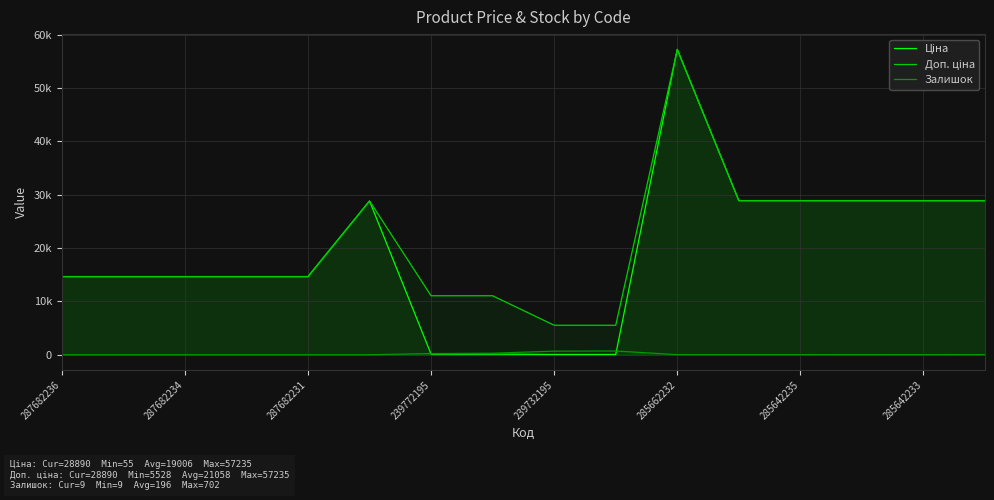

Reading left to right, extract all data points from this chart.

Ціна: 14649.6	14649.6	14649.6	14649.6	14649.6	28821.8	110.5	110.5	55.3	55.3	57235.5	28890.3	28890.3	28890.3	28890.3	28890.3
Доп. ціна: 14649.6	14649.6	14649.6	14649.6	14649.6	28821.8	11055.0	11055.0	5528.0	5528.0	57235.5	28890.3	28890.3	28890.3	28890.3	28890.3
Залишок: 0.0	0.0	0.0	0.0	0.0	0.0	218.0	290.0	670.0	702.0	13.0	17.0	14.0	11.0	17.0	9.0